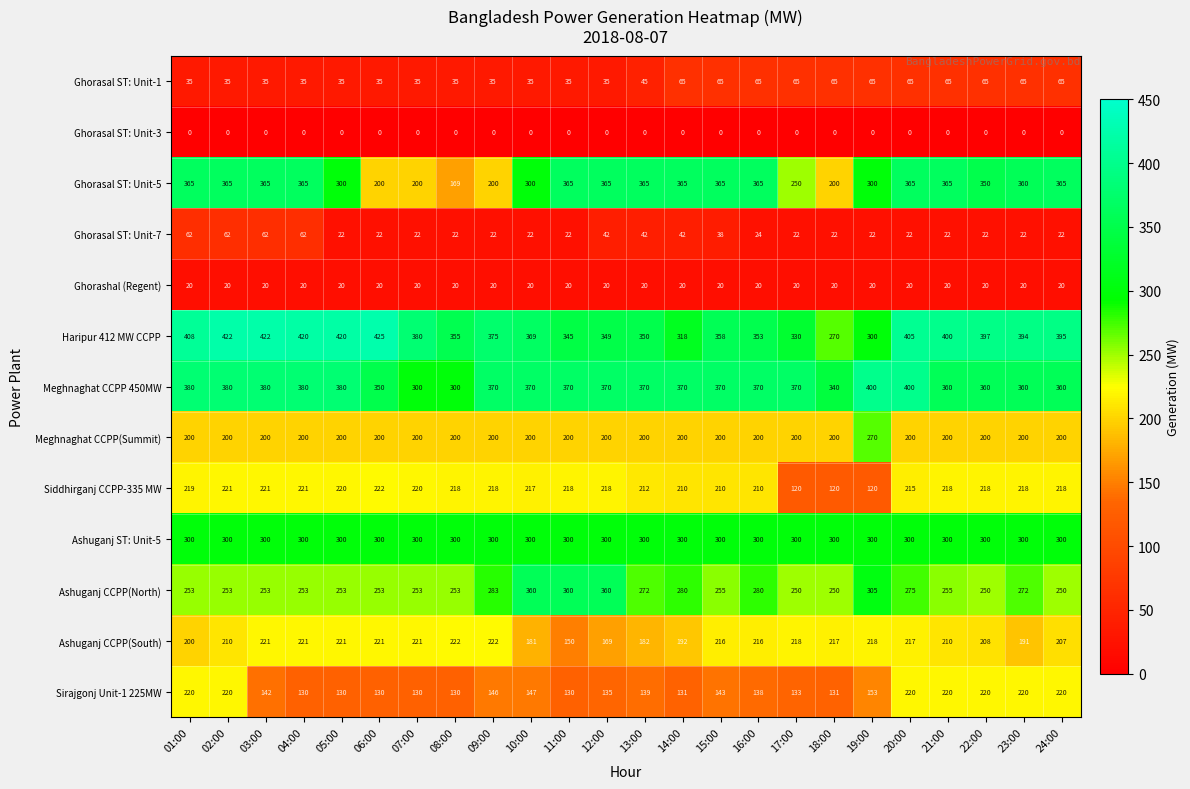

What is the sum of the Ashuganj ST: Unit-5 values at 21:00 and 05:00?

600